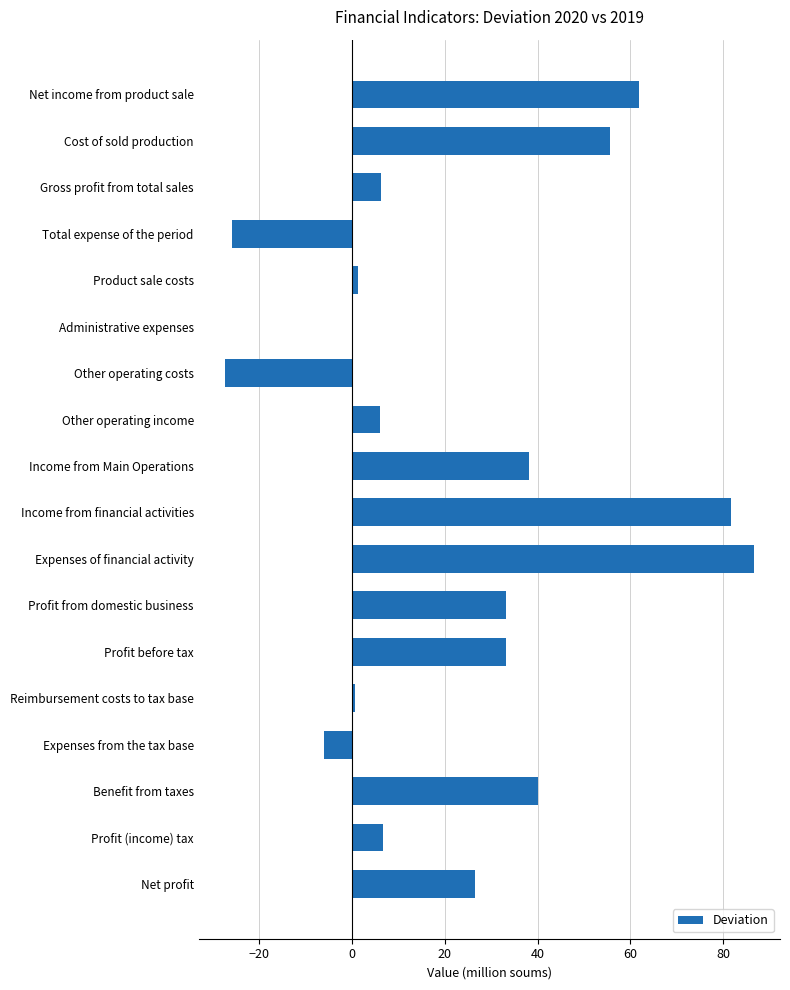

What is the greatest value displayed?

86.5